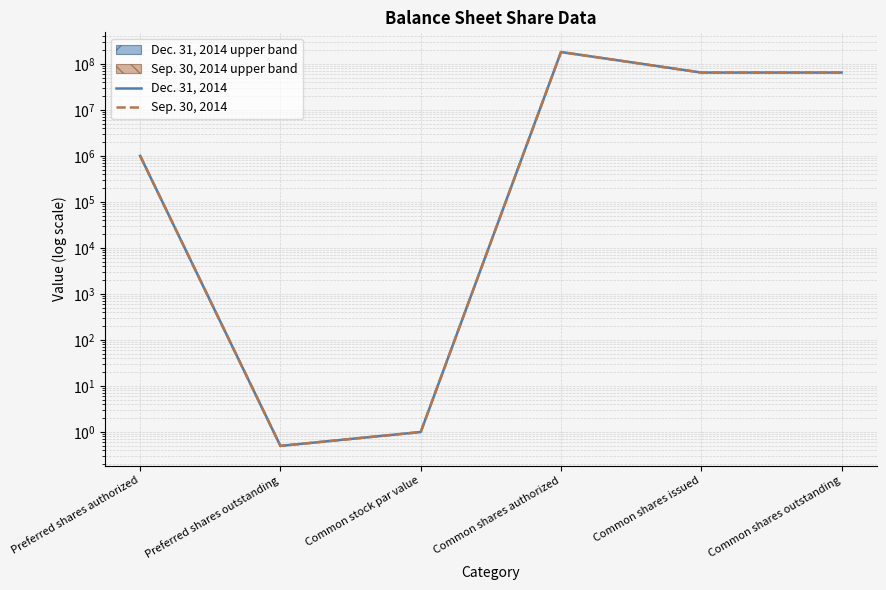

What is the total value across all series at Common shares outstanding?

128913000.0